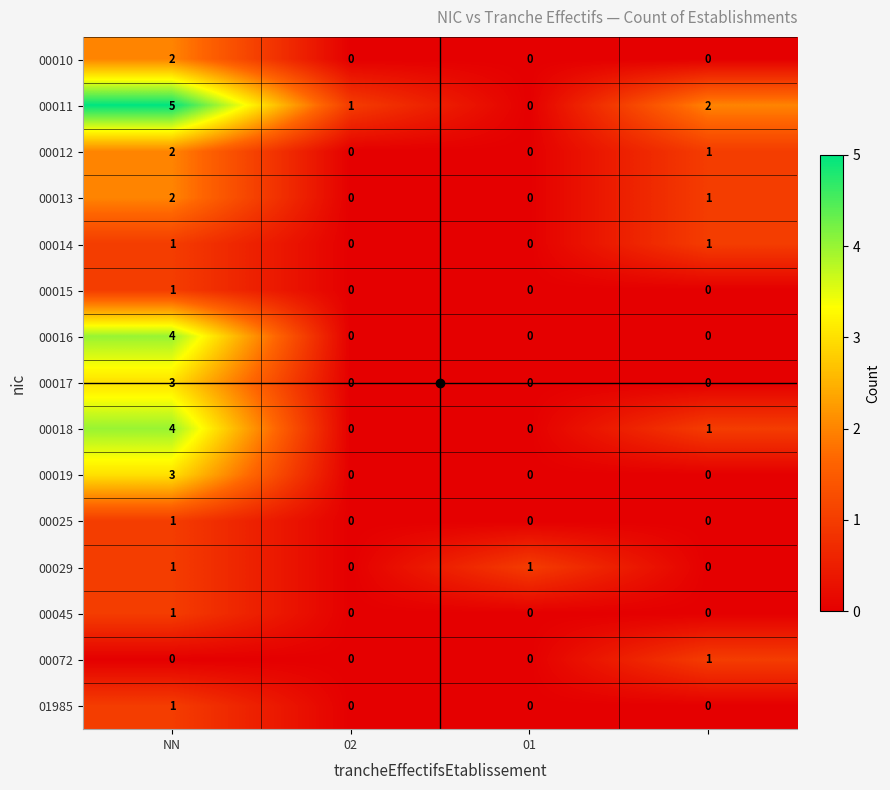

Which series has the widest spread of values?

00011